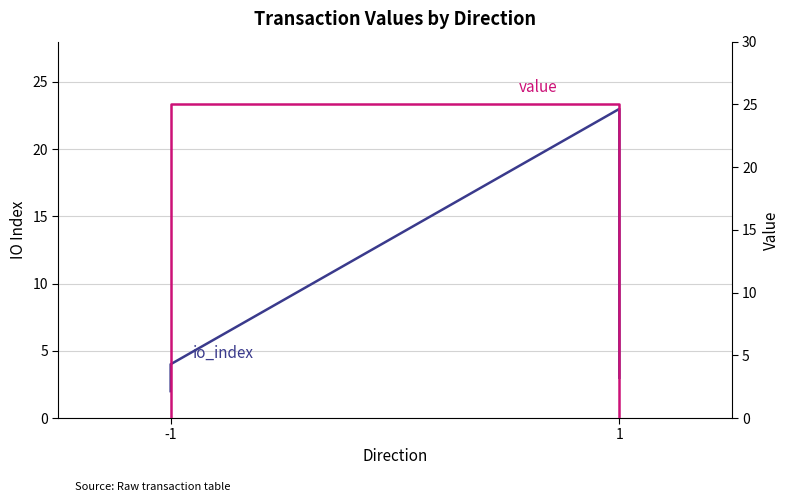

Rank the series at -1 from lowest to highest value.

value, io_index